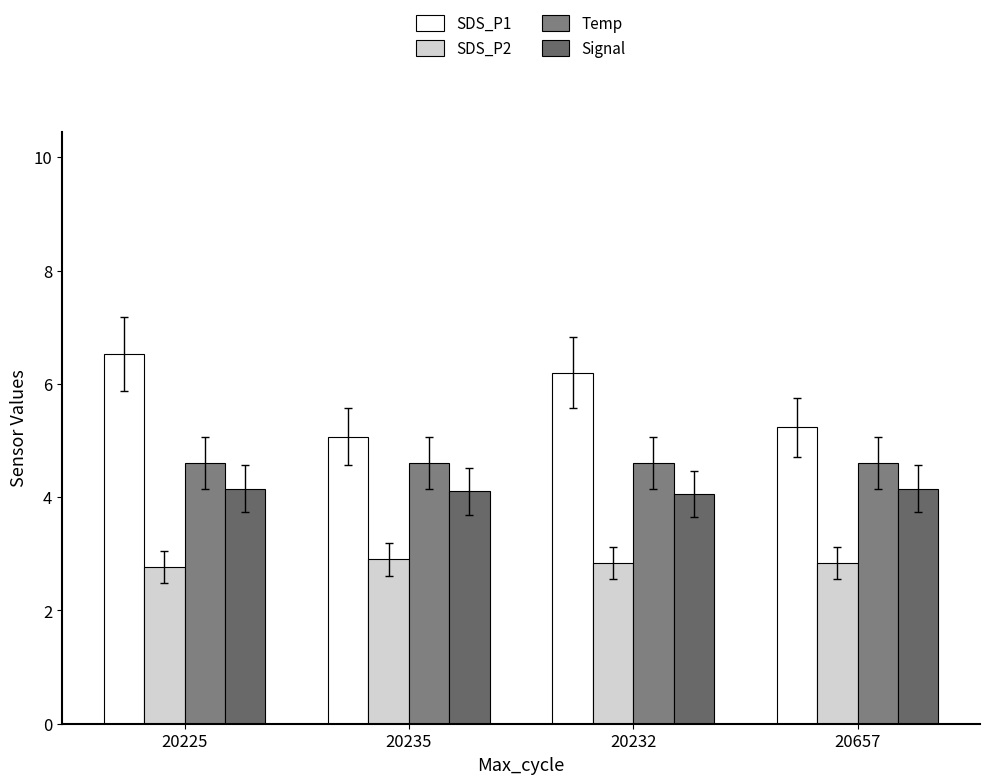

What is the smallest value displayed?

2.8